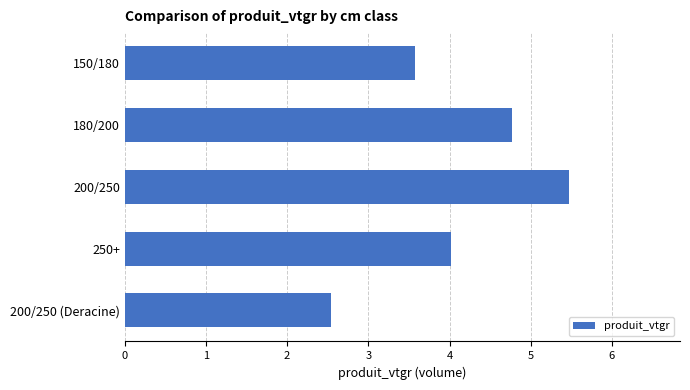

What is the label of the 2nd bar from the top?

180/200